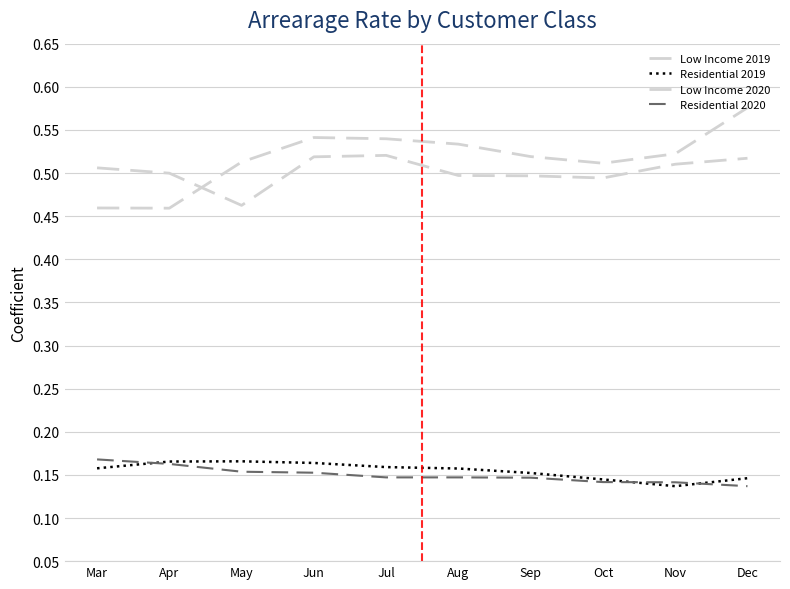

At which label does Low Income 2020 reach its minimum?

May